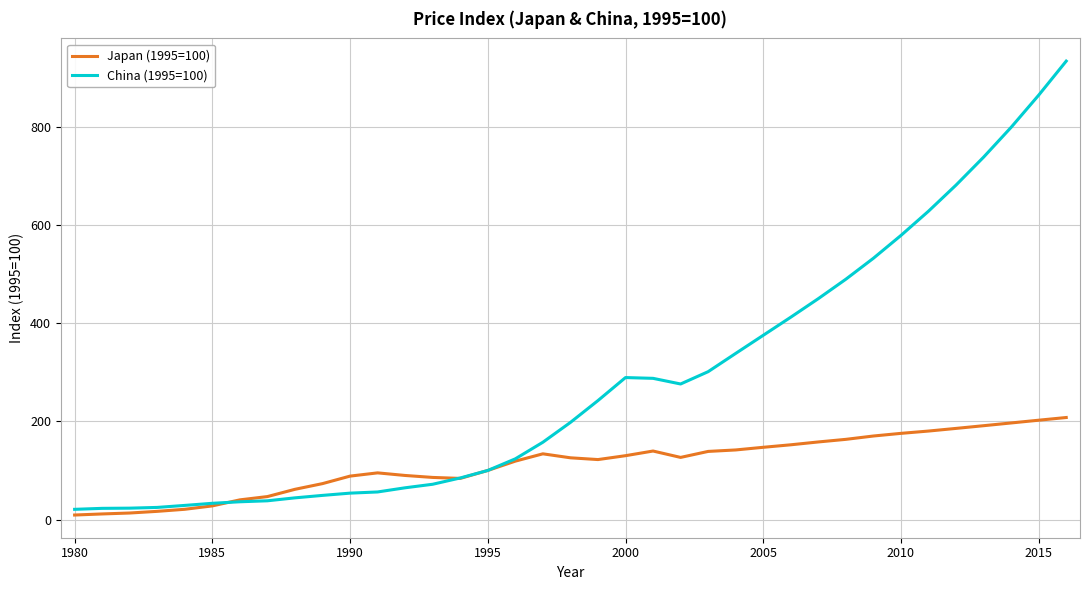

Which series has the widest spread of values?

China (1995=100)